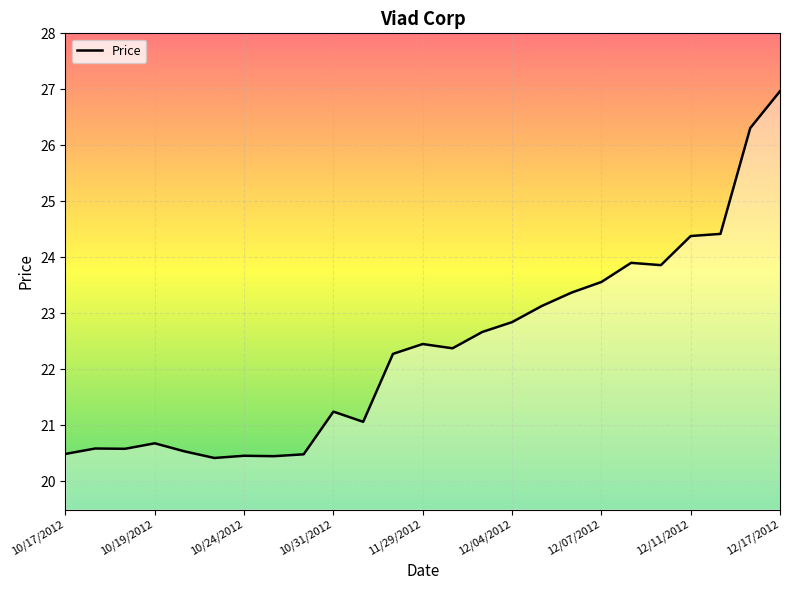

What is the difference between the maximum and minimum values?

6.5